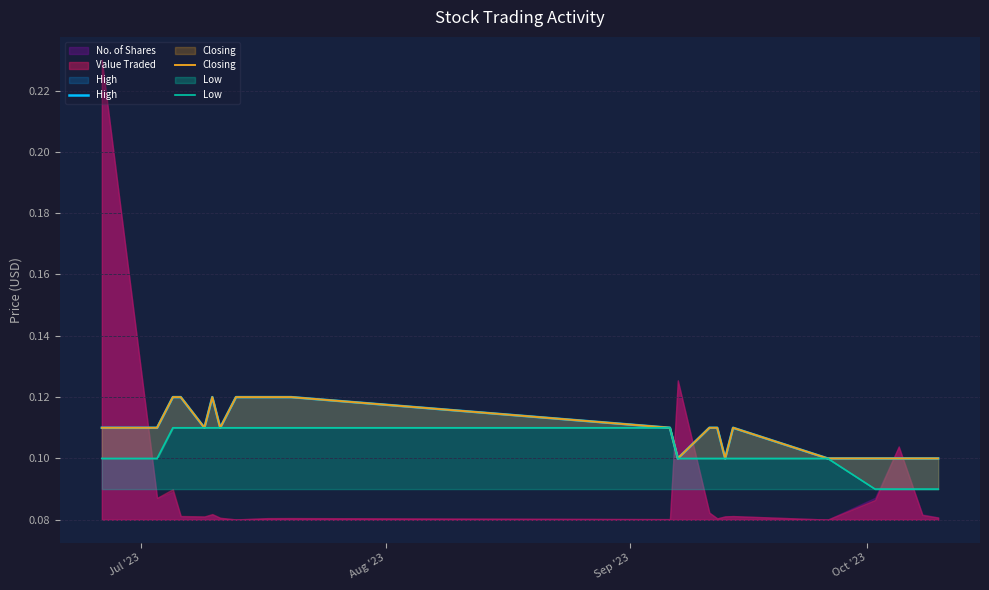

True or false: High and Closing cross at least once.

False